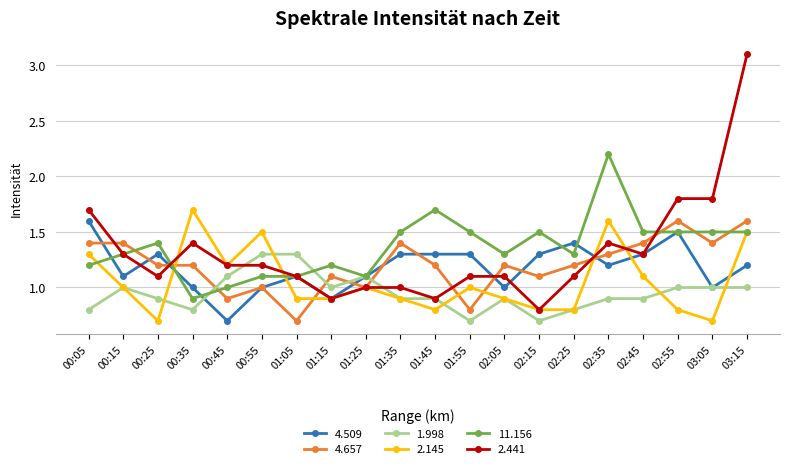

What is the highest value of the 2.441 series?

3.1